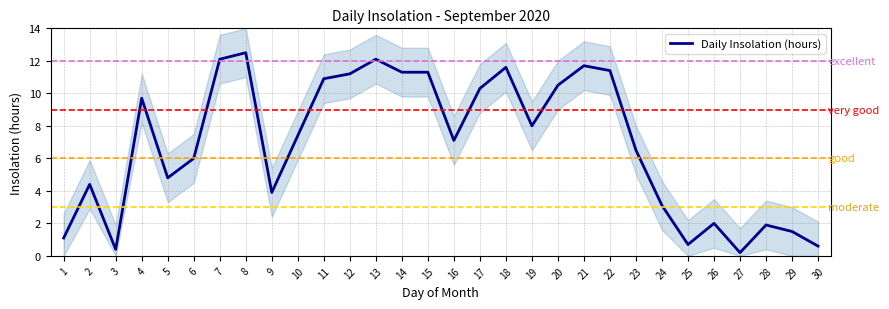

Is it true that the value at 6 is 6.0?

True